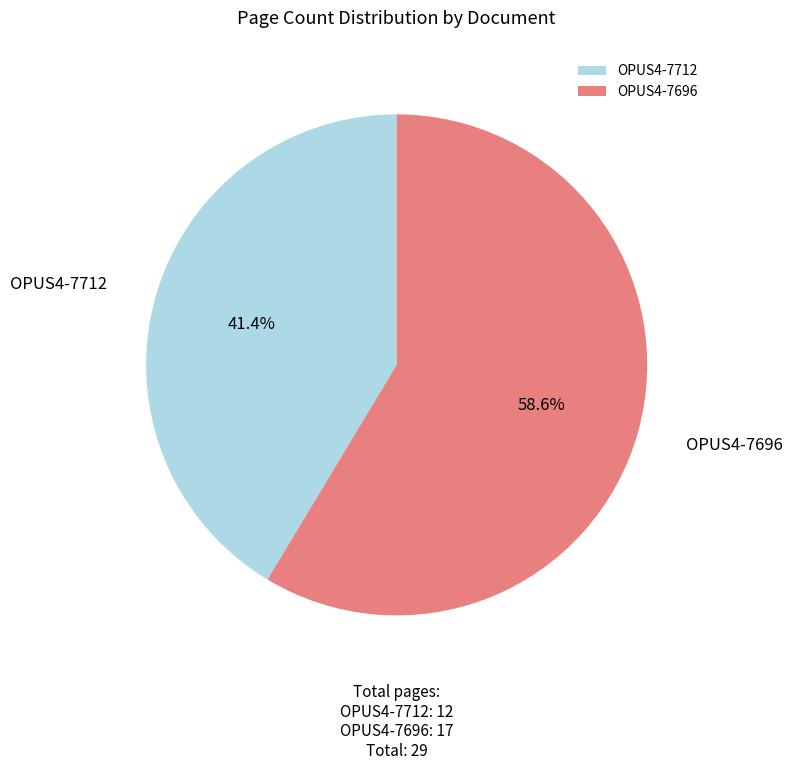

Which slice is the smallest?

OPUS4-7712